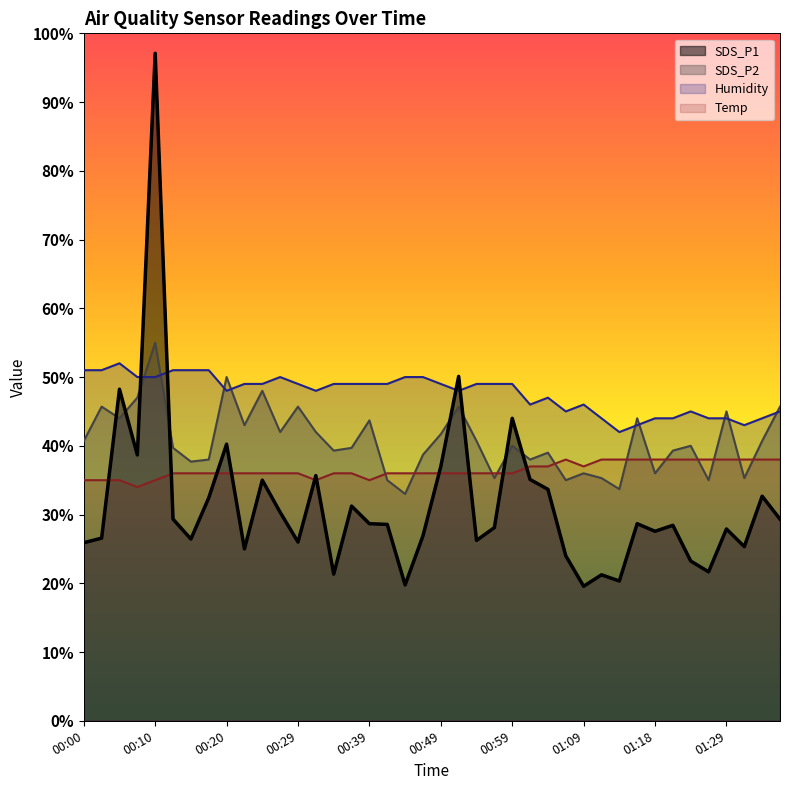

What is the value of the Humidity point at the 20th from the left?

50.0